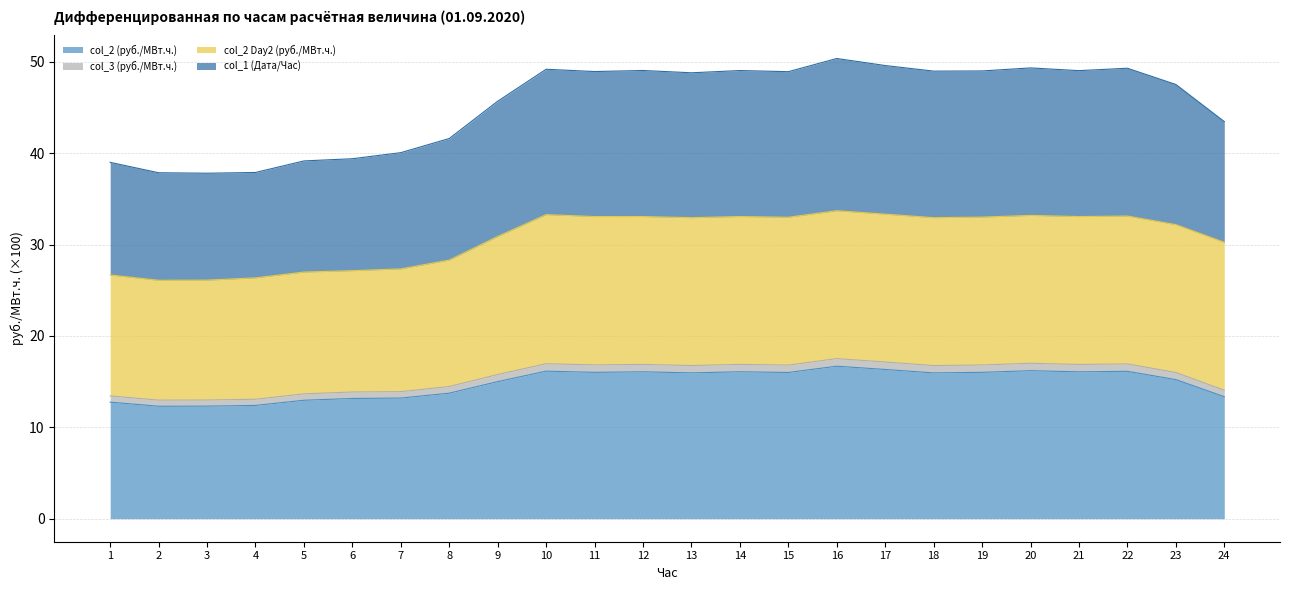

The value of col_2 (руб./МВт.ч.) at 24 is 19.1. True or false?

False